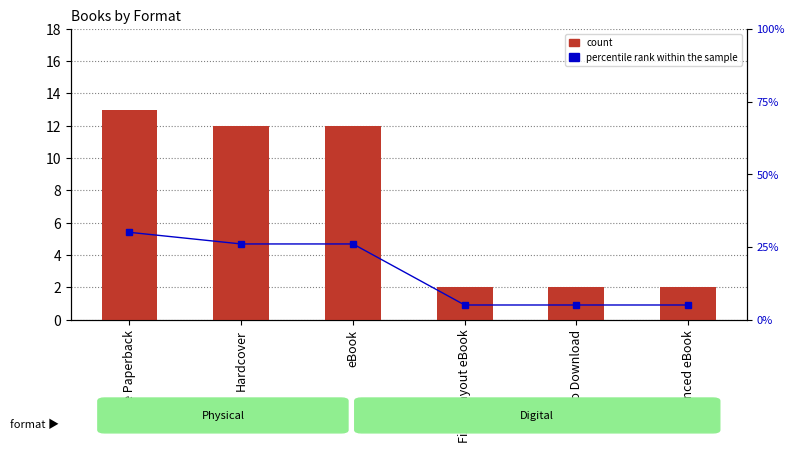

True or false: count has a value of 4 at Enhanced eBook.

False